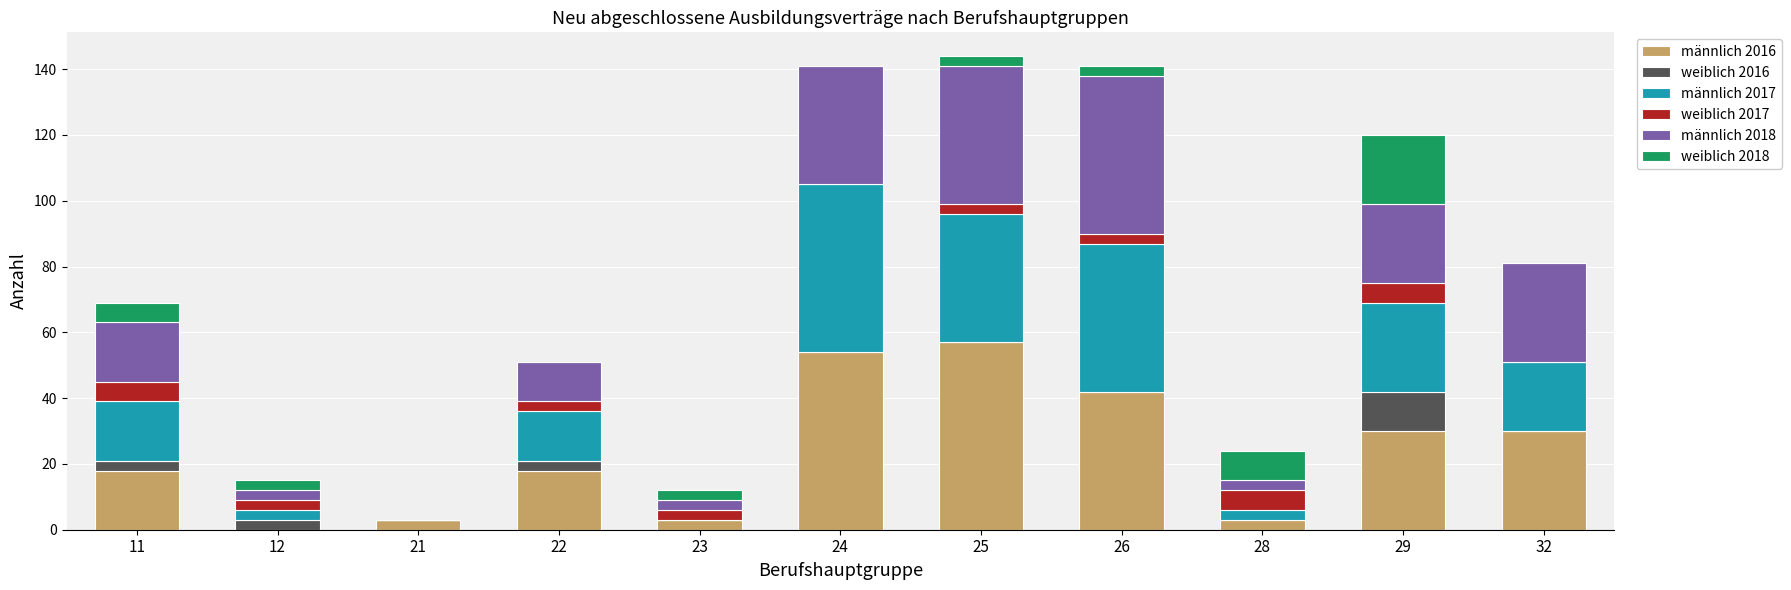

What are all the series names shown in the legend?

männlich 2016, weiblich 2016, männlich 2017, weiblich 2017, männlich 2018, weiblich 2018